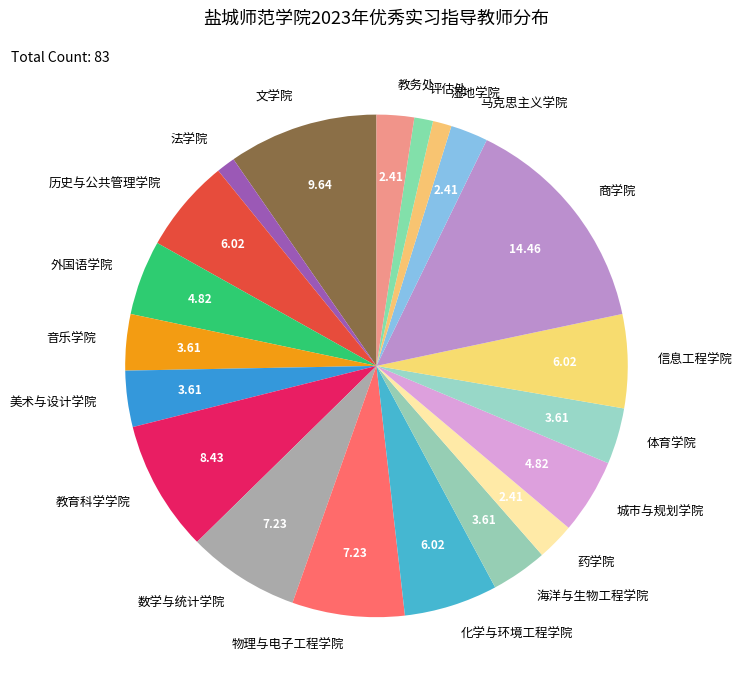

Does 药学院 represent more than half of the total?

No